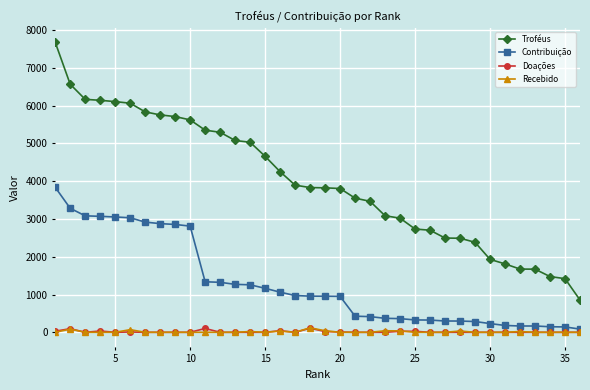

What is the highest value of the Troféus series?

7676